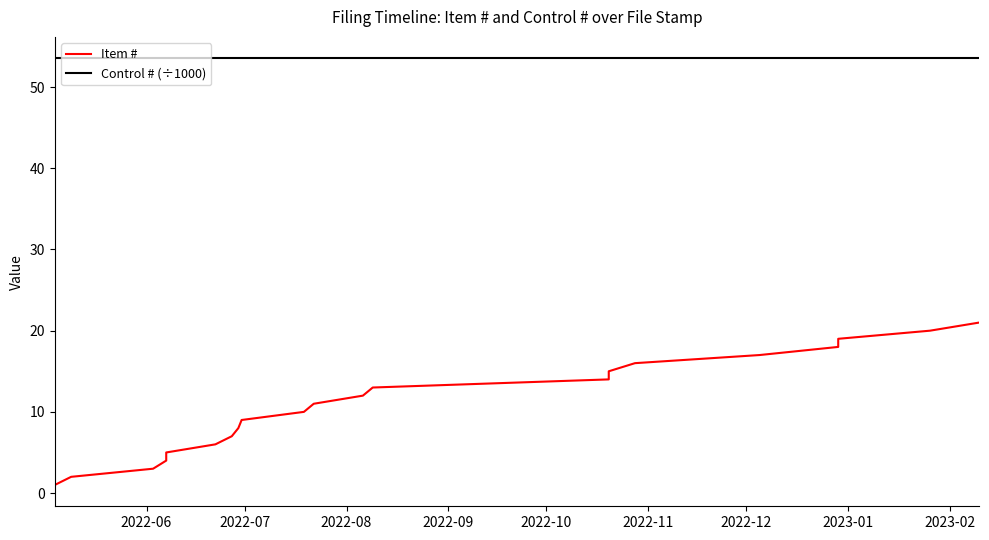

True or false: Item # and Control # (÷1000) intersect in this chart.

False